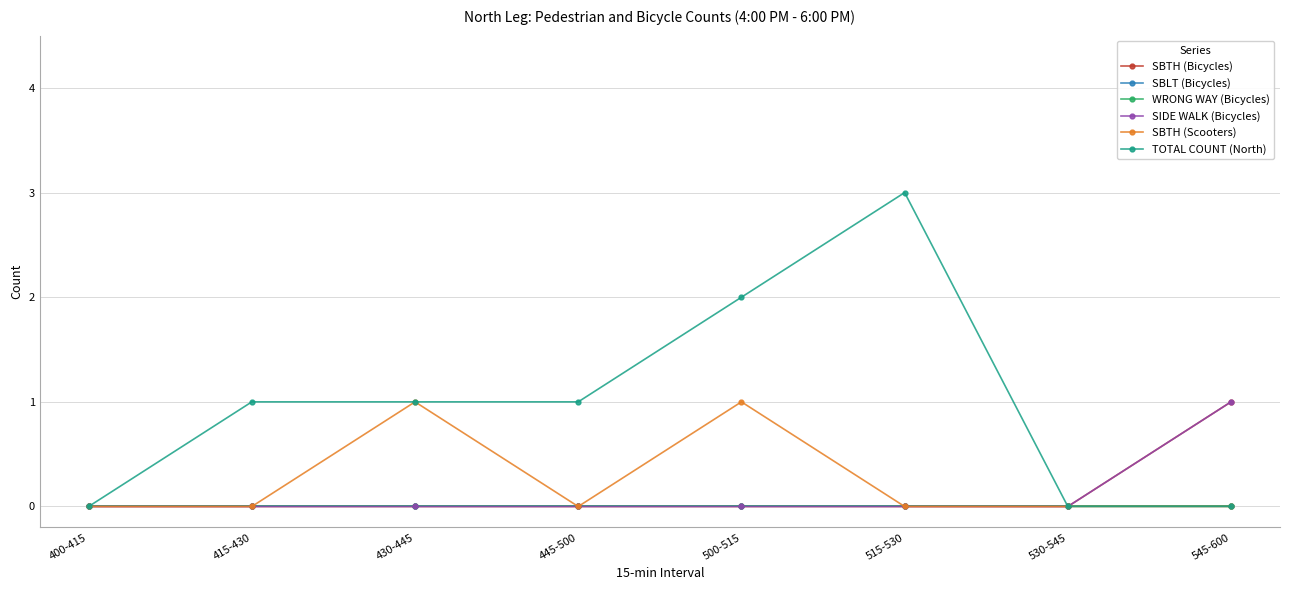

What are all the series names shown in the legend?

SBTH (Bicycles), SBLT (Bicycles), WRONG WAY (Bicycles), SIDE WALK (Bicycles), SBTH (Scooters), TOTAL COUNT (North)